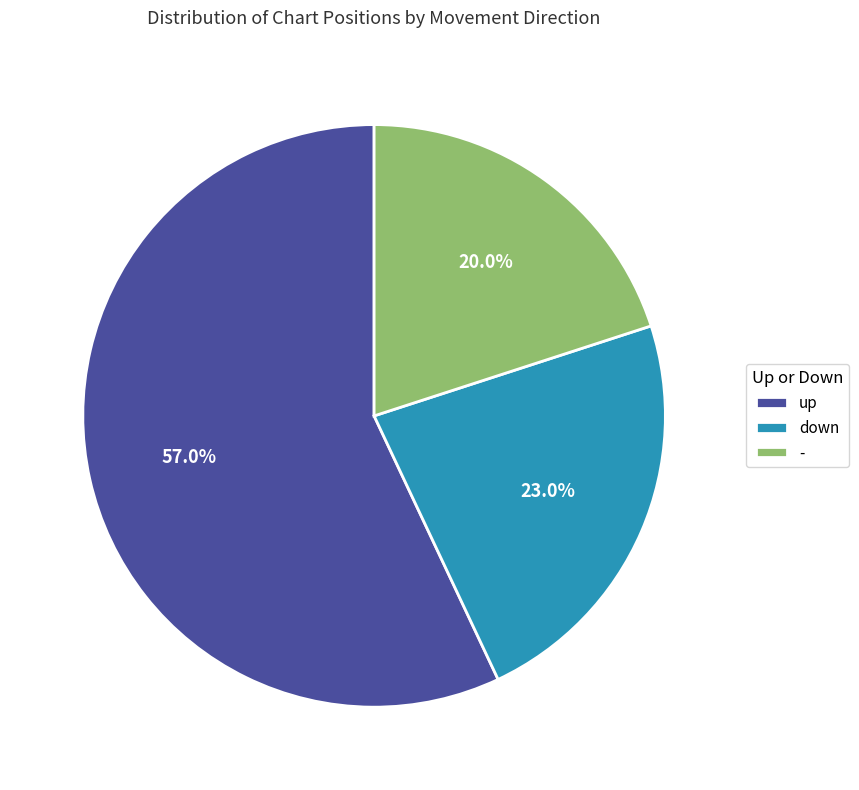

Combined, what portion of the pie is - and down?

43.0%